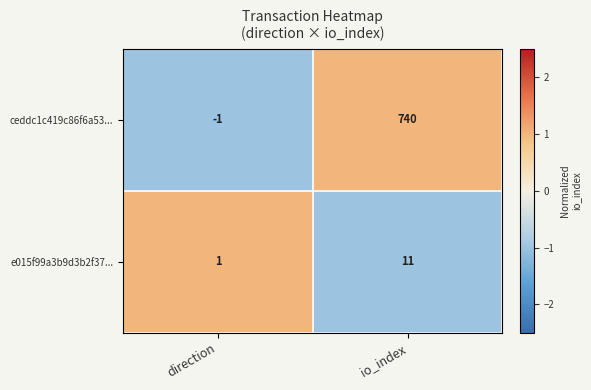

The value of e015f99a3b9d3b2f37... at direction is 2. True or false?

False